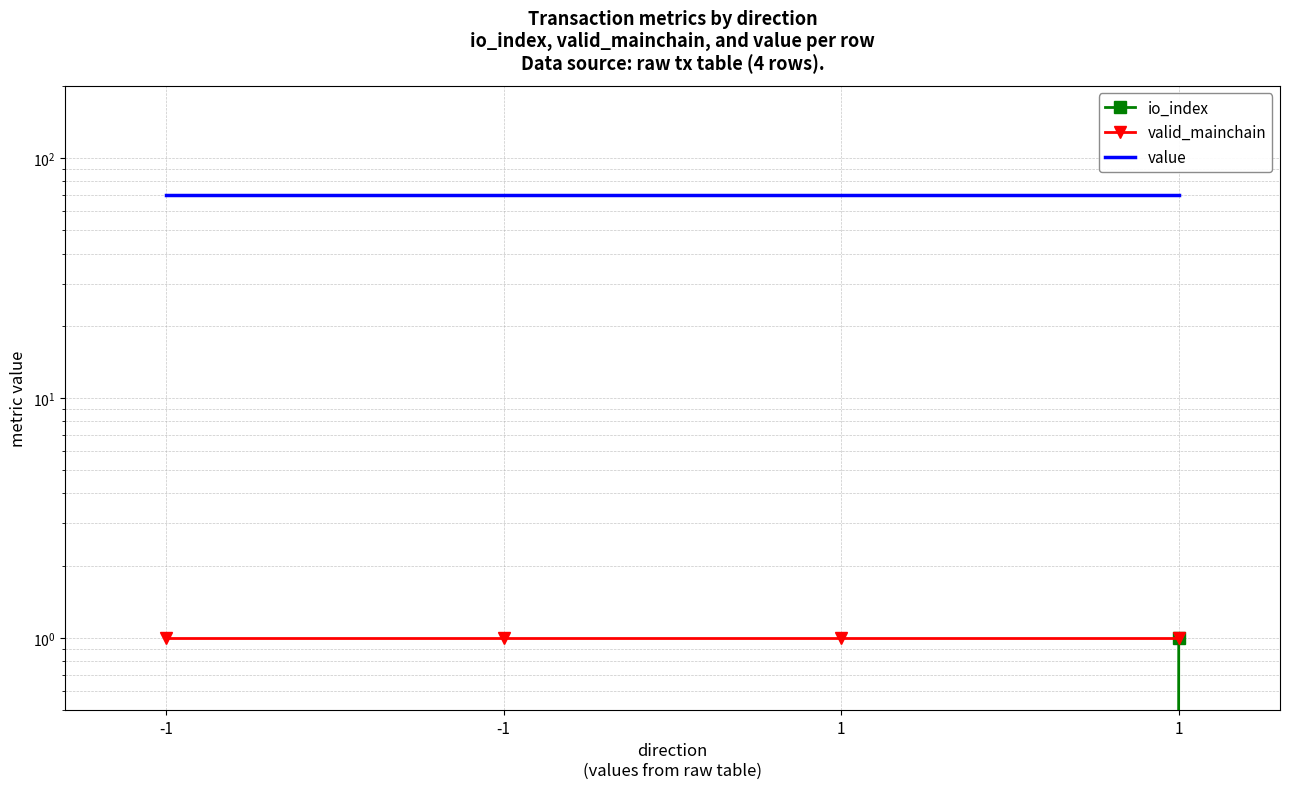

Which series changed the most between -1 and 1?

io_index